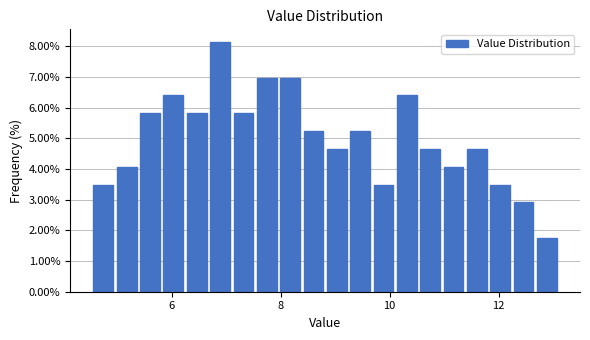

Around what value on the x-axis is the tallest bar? Give the approximate position of its centre, as read against the axis.

6.8